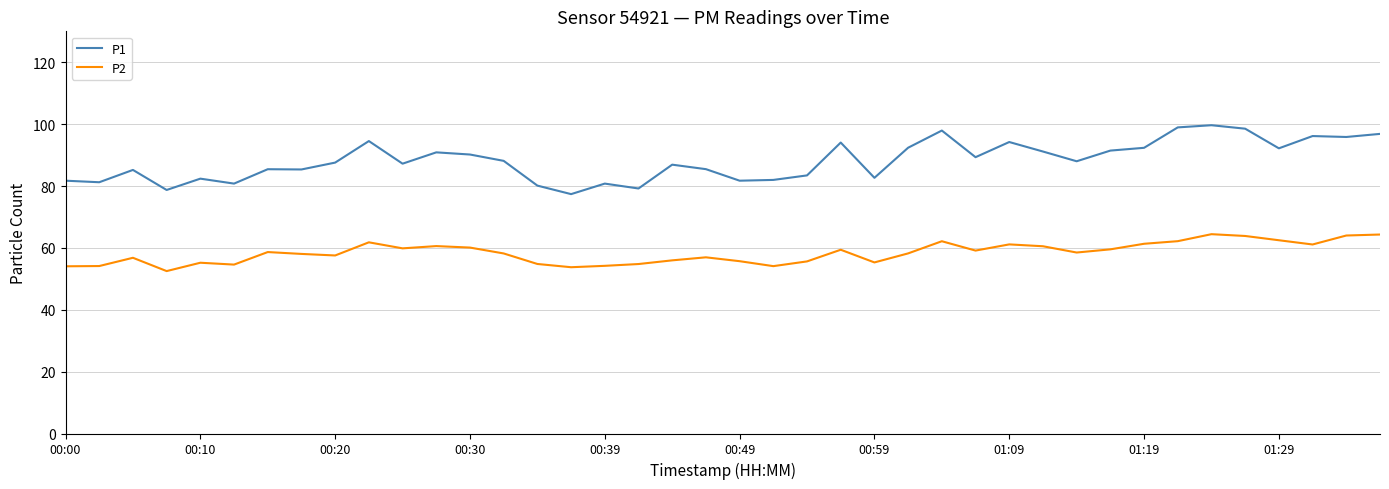

Which series has the largest total across all categories?

P1